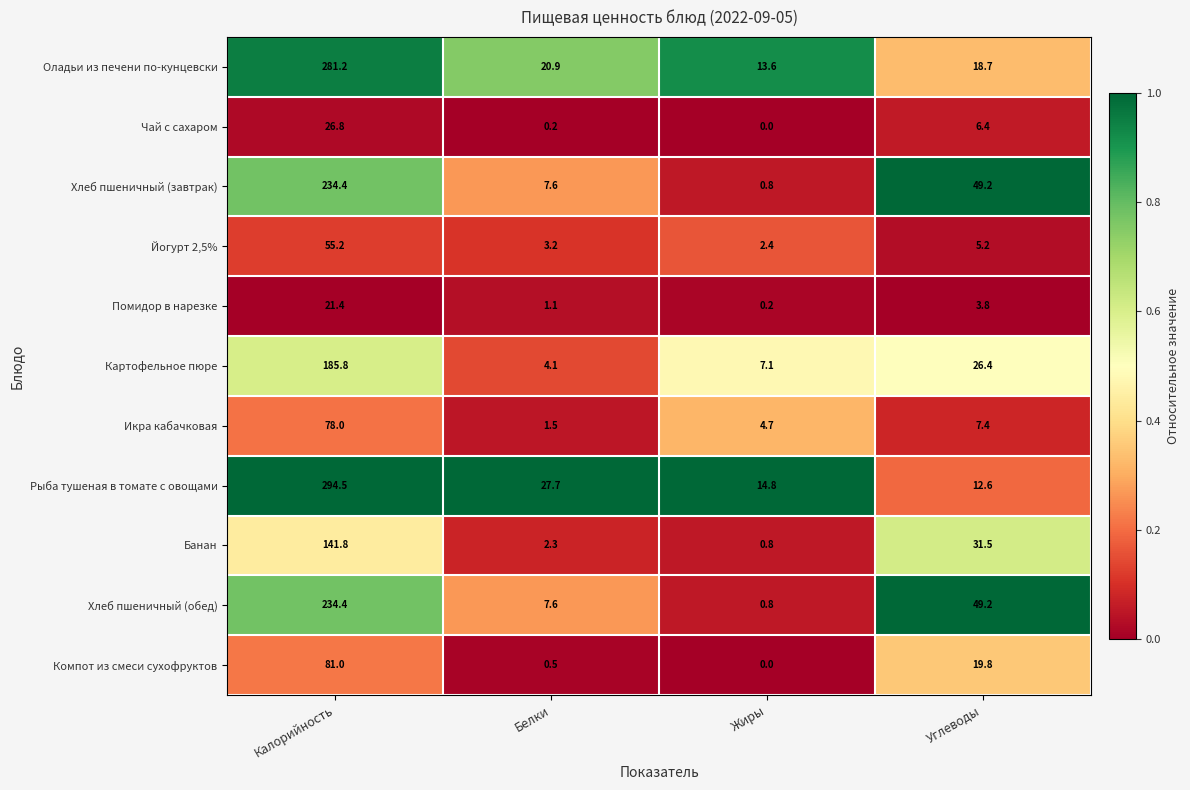

Read the Икра кабачковая value at Калорийность.

78.0